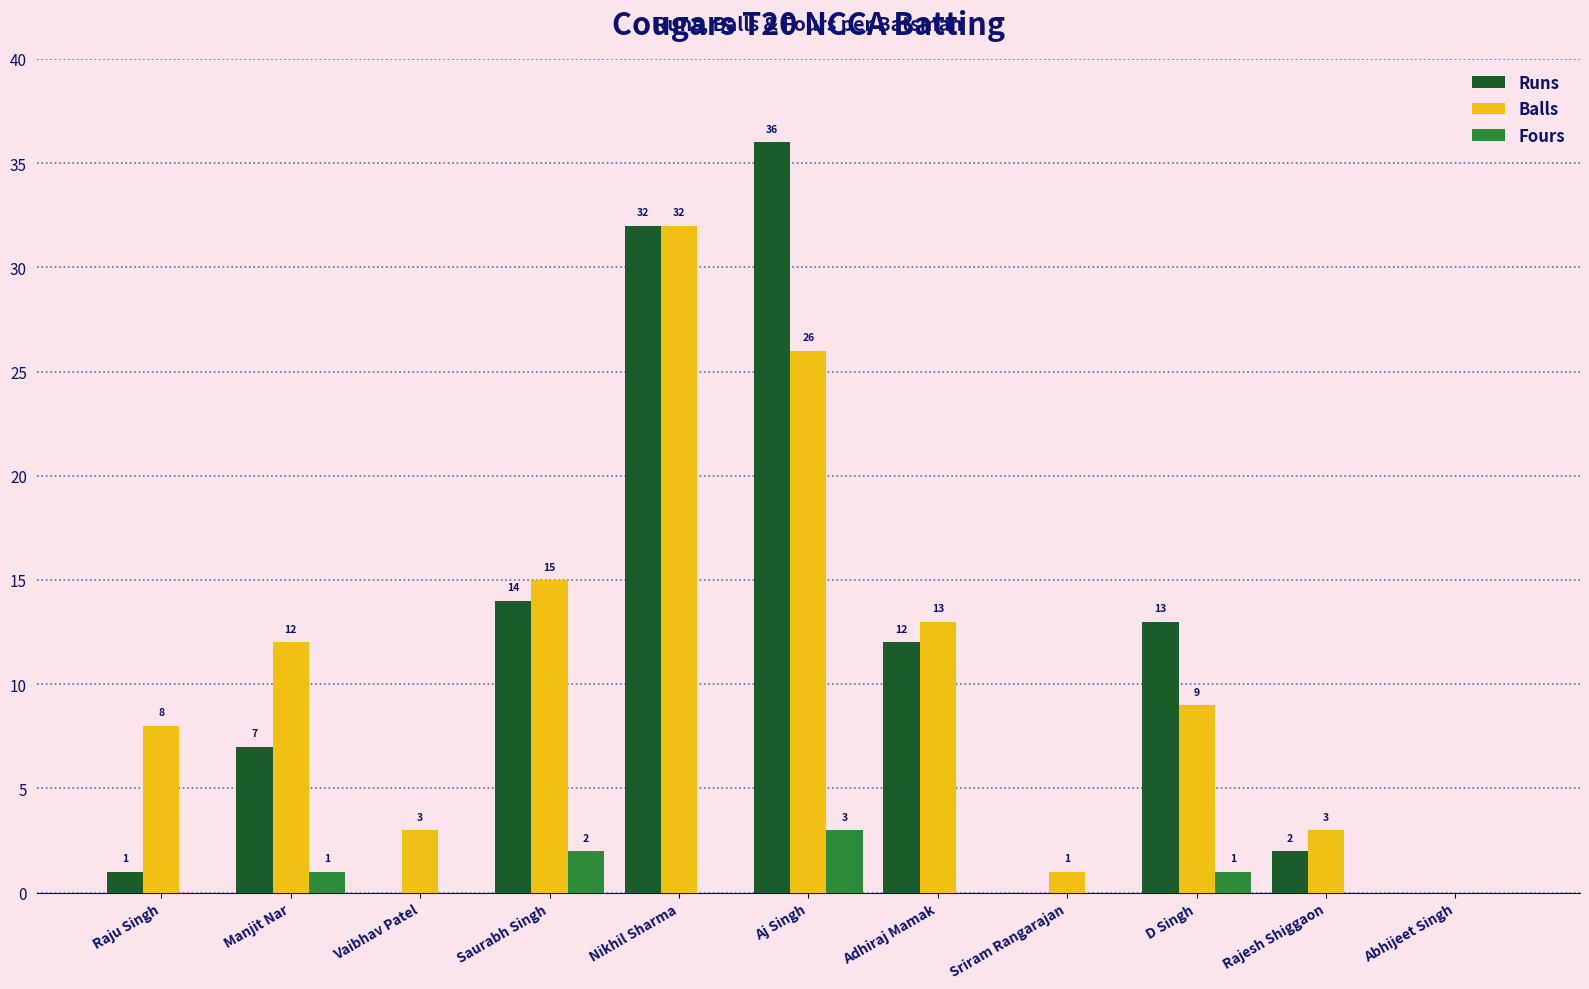

Is the value of Runs at Raju Singh greater than the value of Fours at Vaibhav Patel?

Yes